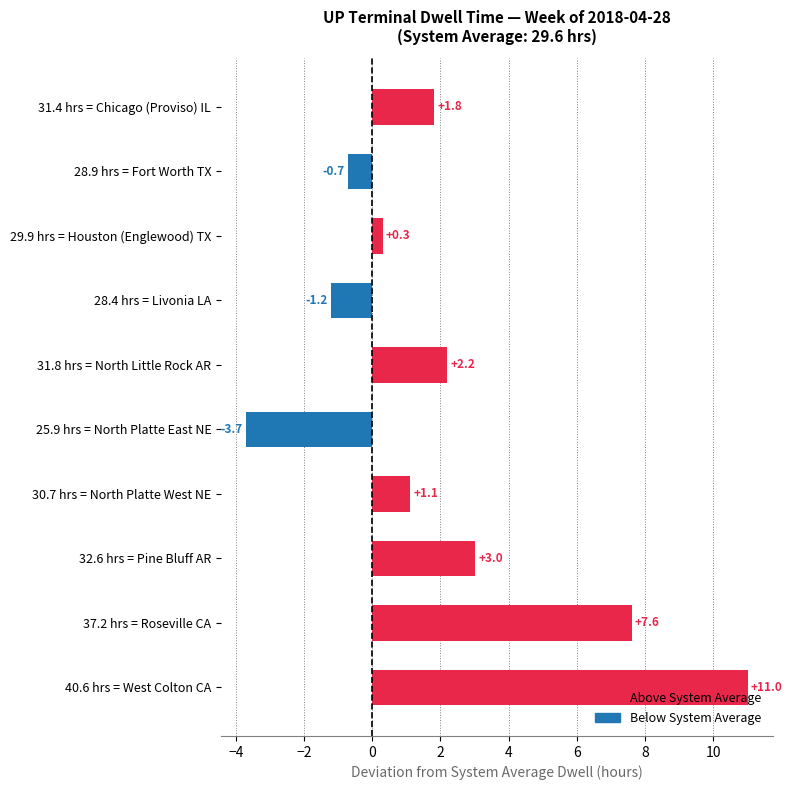

Read the value at 31.8 hrs = North Little Rock AR.

2.2